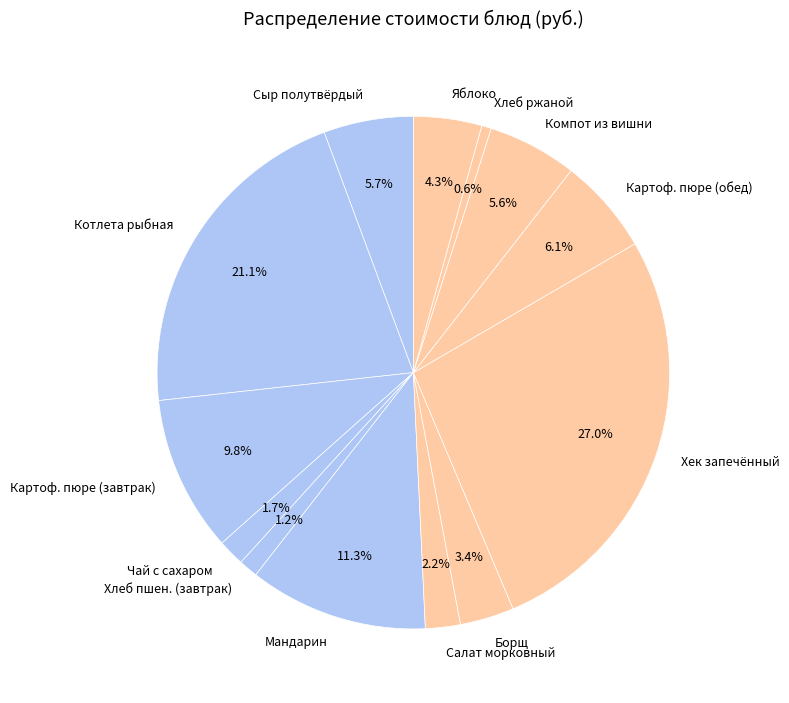

How many slices are in this pie chart?

13